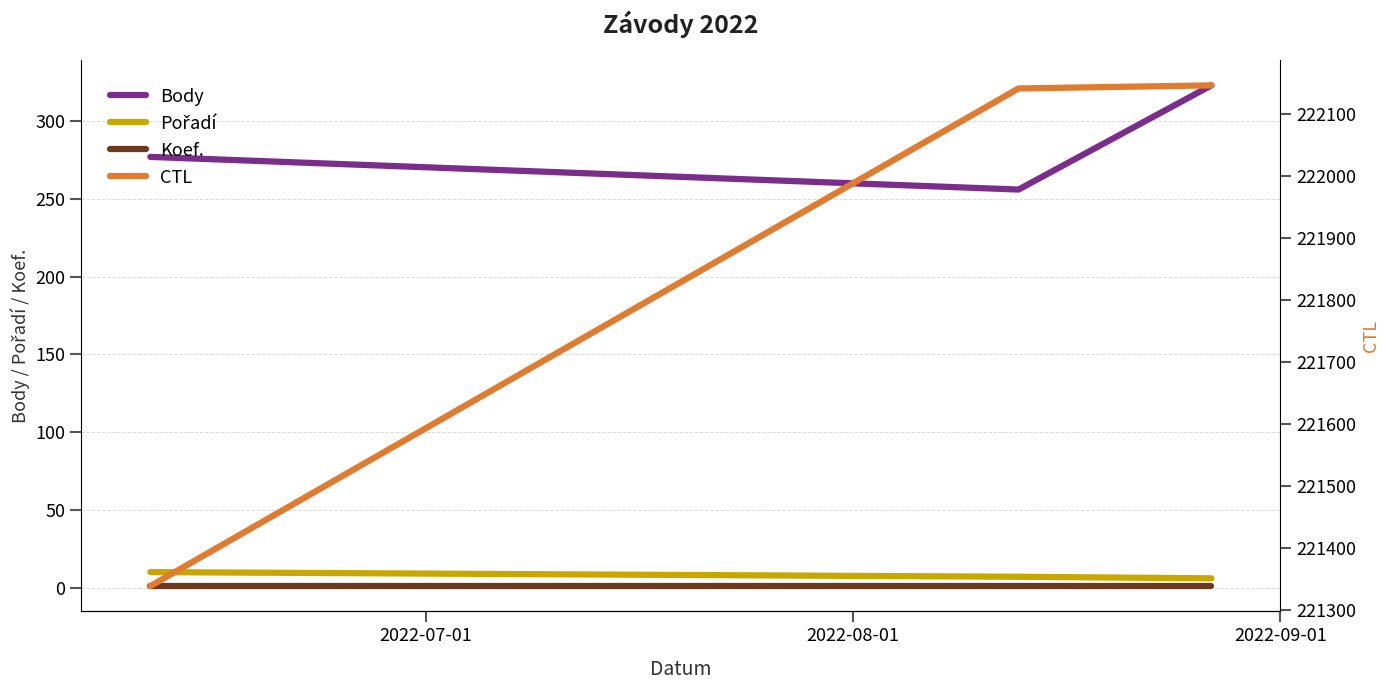

What are all the series names shown in the legend?

Body, Pořadí, Koef., CTL